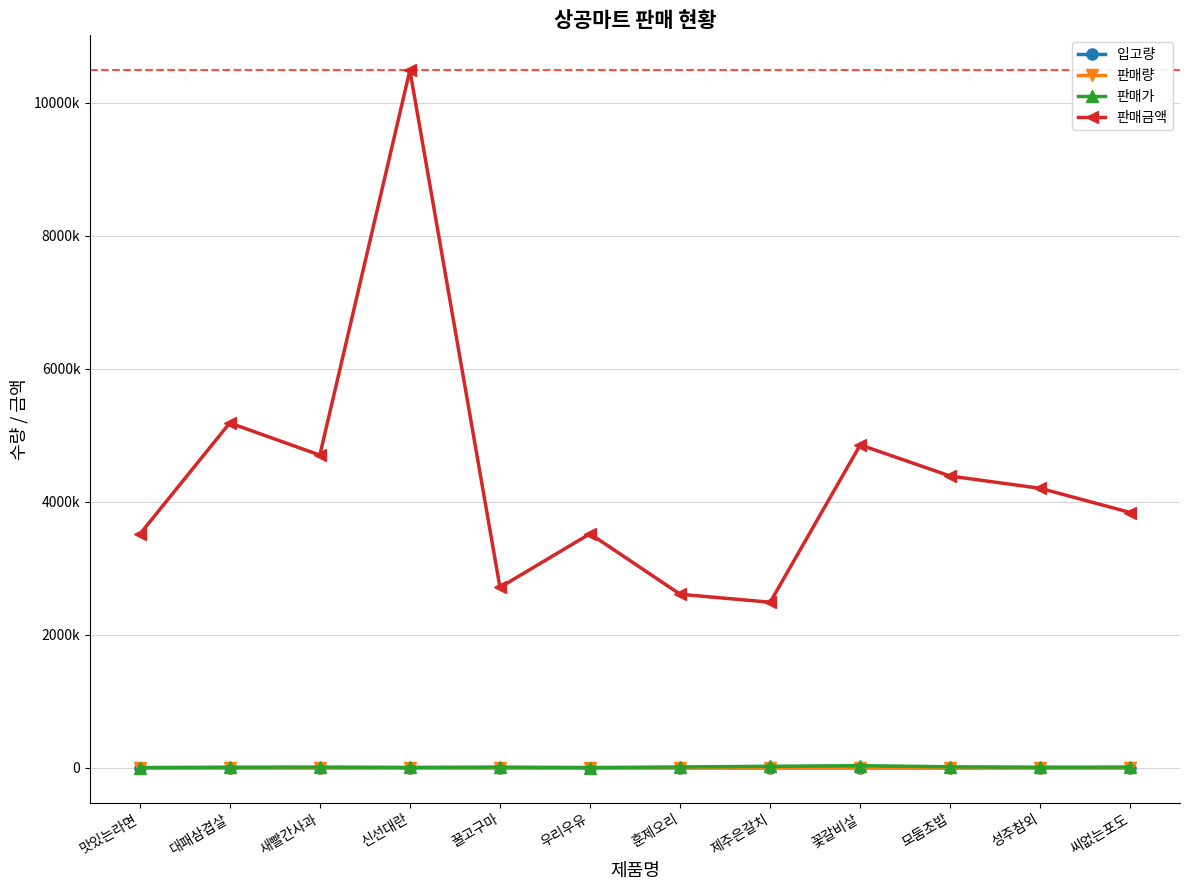

In 판매금액, how many points are higher than both neighbors (excluding endpoints)?

4